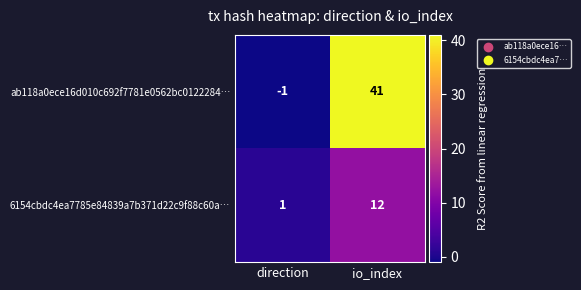

Reading left to right, list all the values displayed in this chart.

ab118a0ece16d010c692f7781e0562bc0122284…: -1	41
6154cbdc4ea7785e84839a7b371d22c9f88c60a…: 1	12